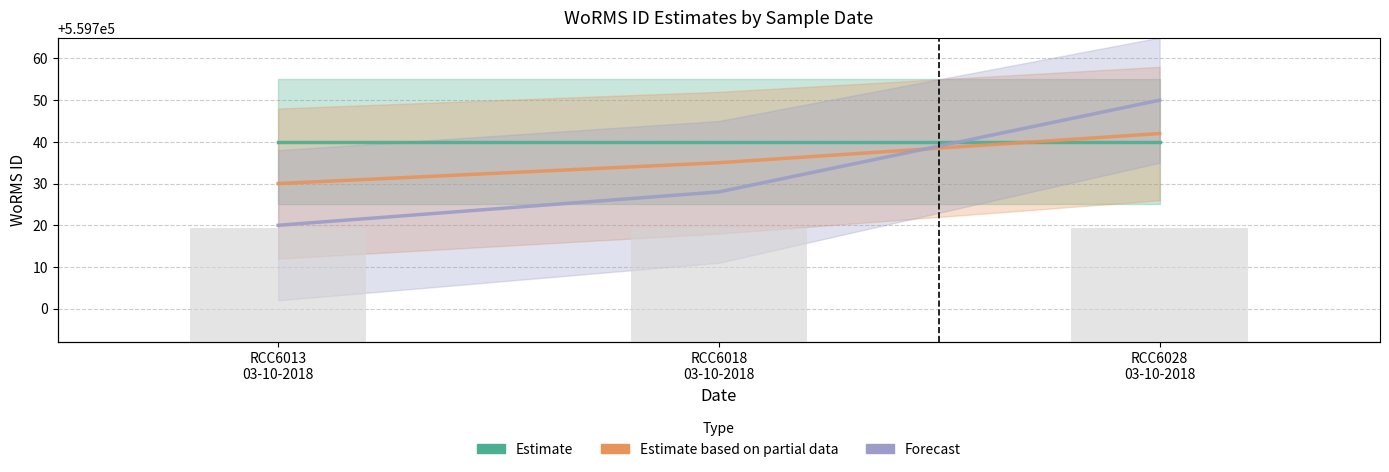

Is the value of Estimate based on partial data at 03-10-2018 RCC6013 greater than the value of Forecast at 03-10-2018 RCC6018?

Yes